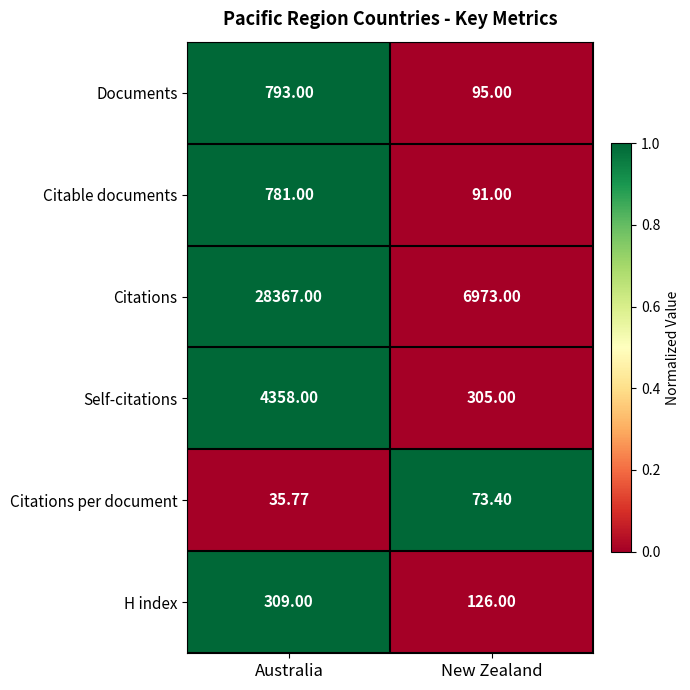

Which series has the largest total across all categories?

Citations